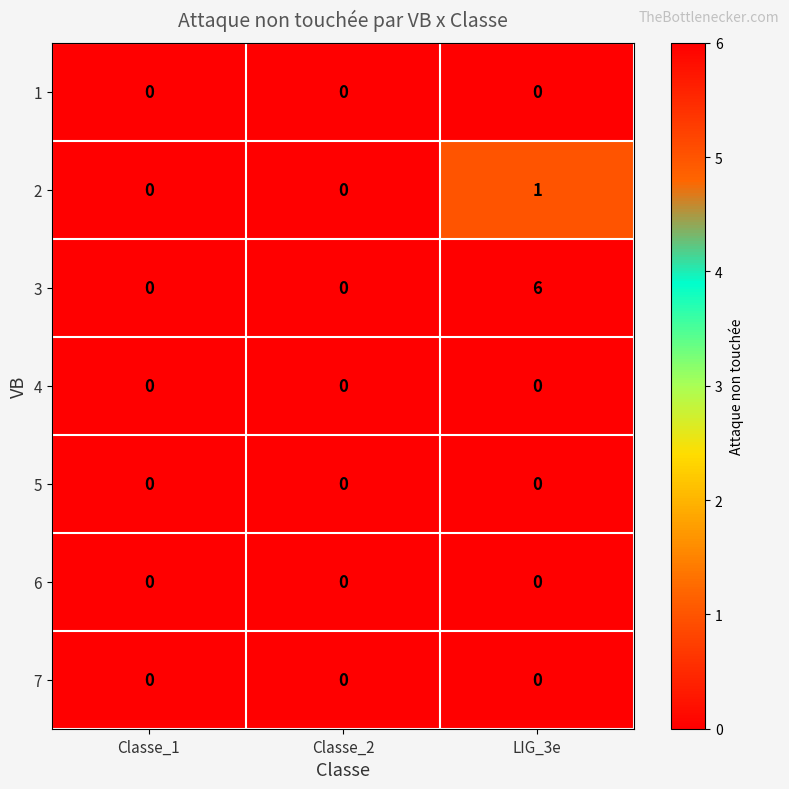

Which series has the largest range (max minus min)?

3